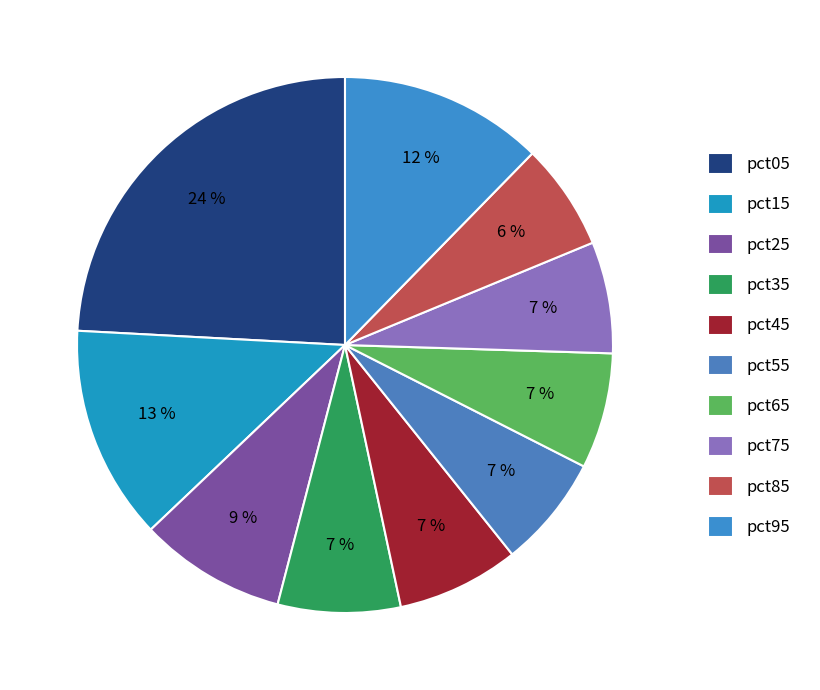

Is there a majority slice in this chart?

No